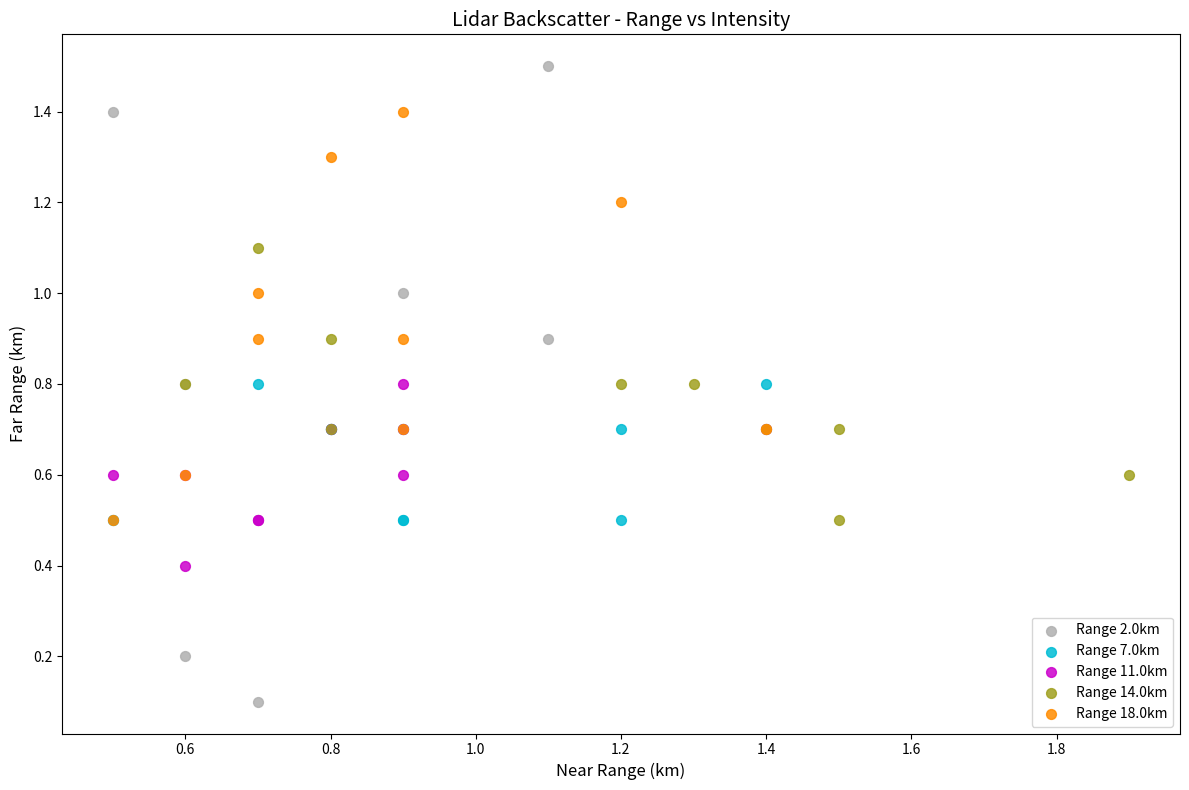

Which series contains the lowest Y value?

Range 2.0km